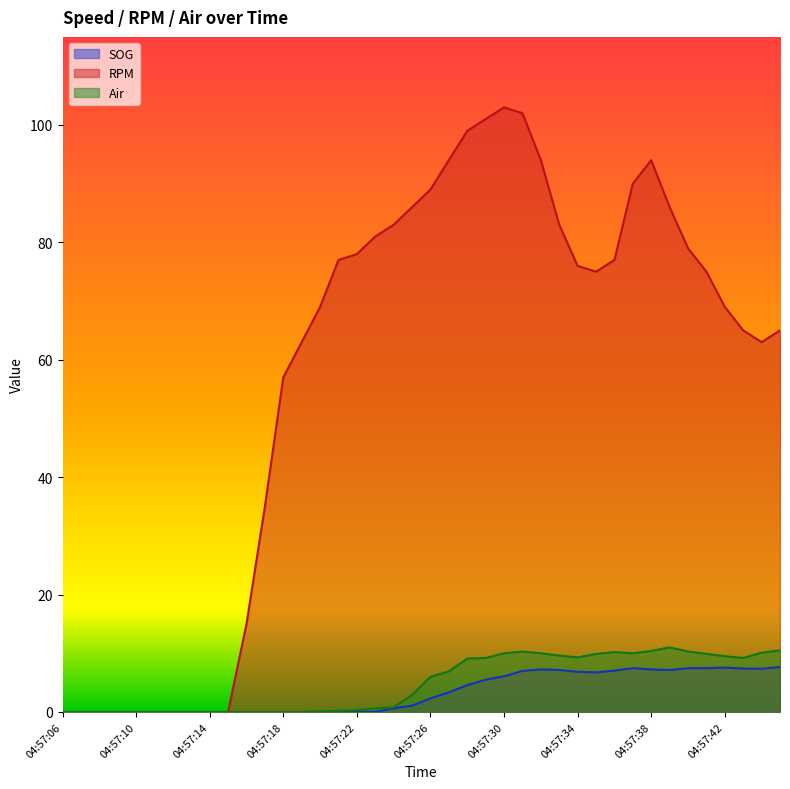

The value of RPM at 04:57:24 is 83.0. True or false?

True